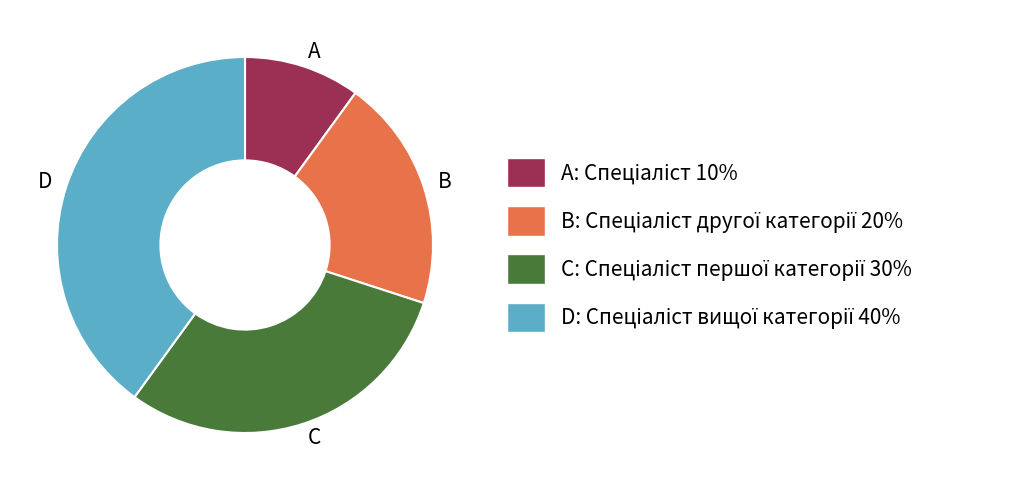

How many slices are in this pie chart?

4